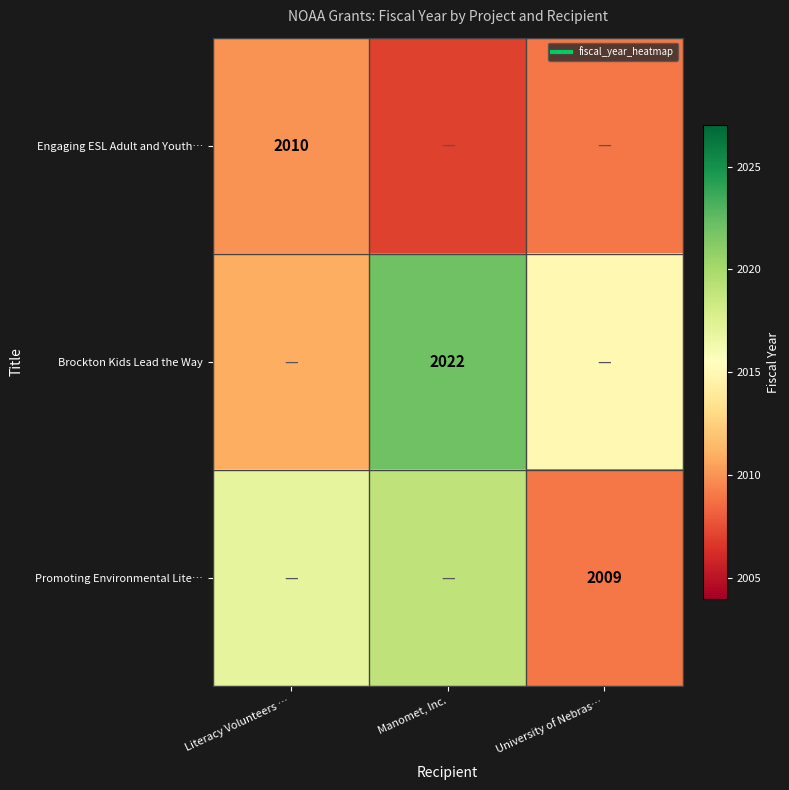

How many data points in Promoting Environmental Lite… are above 2017?

1